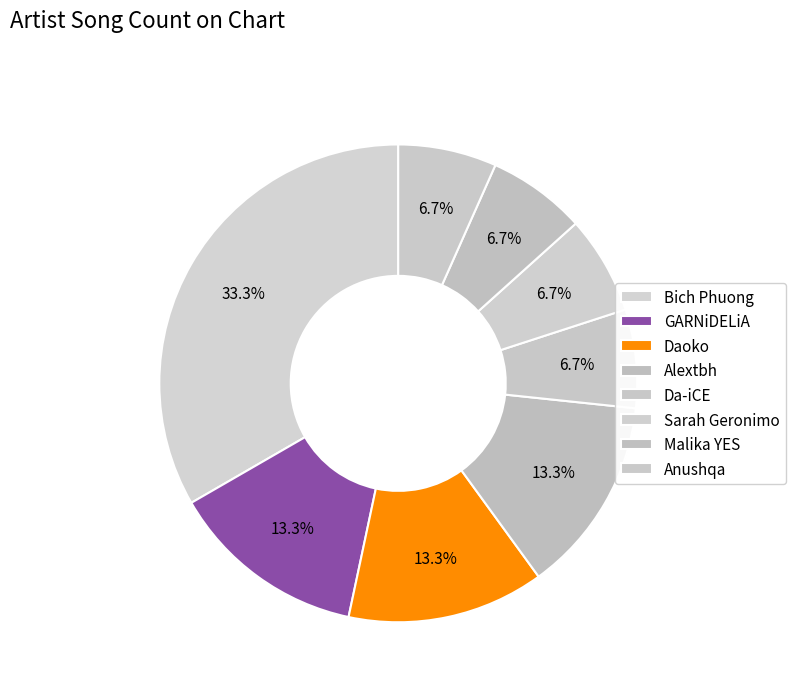

Count the number of slices in the pie.

8